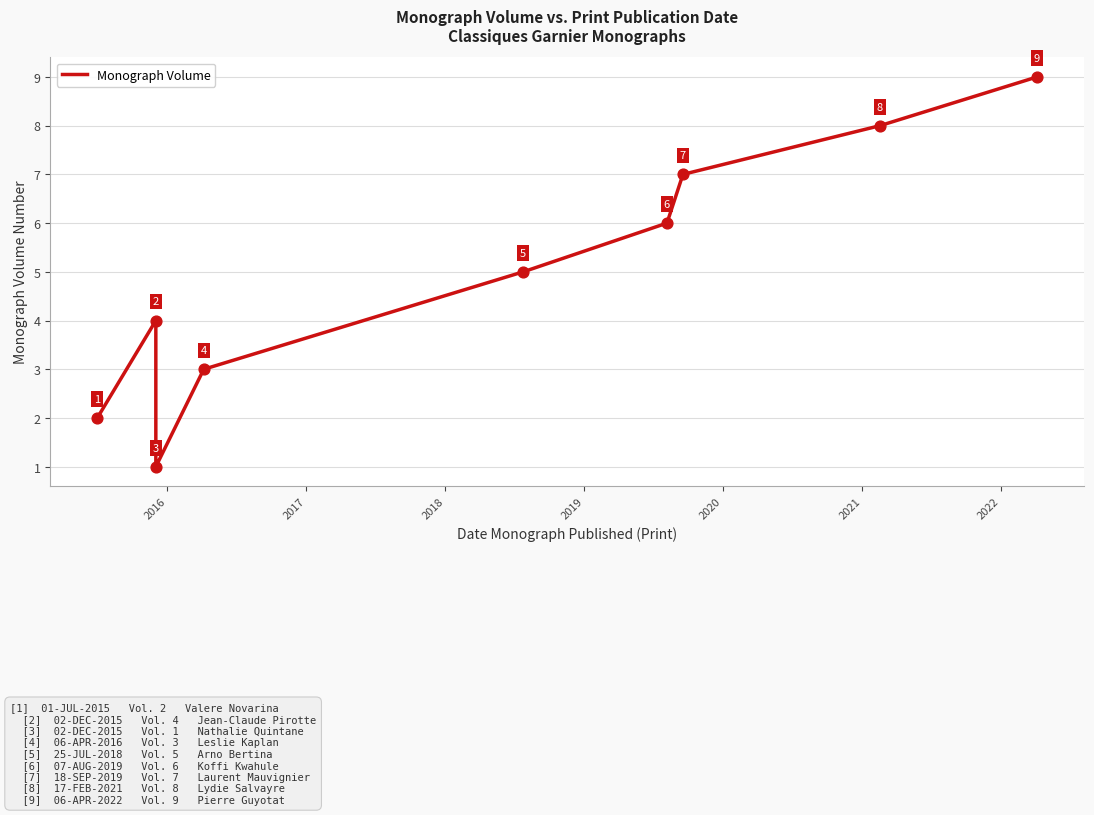

What is the change in value from 2020 to 2022?

+2